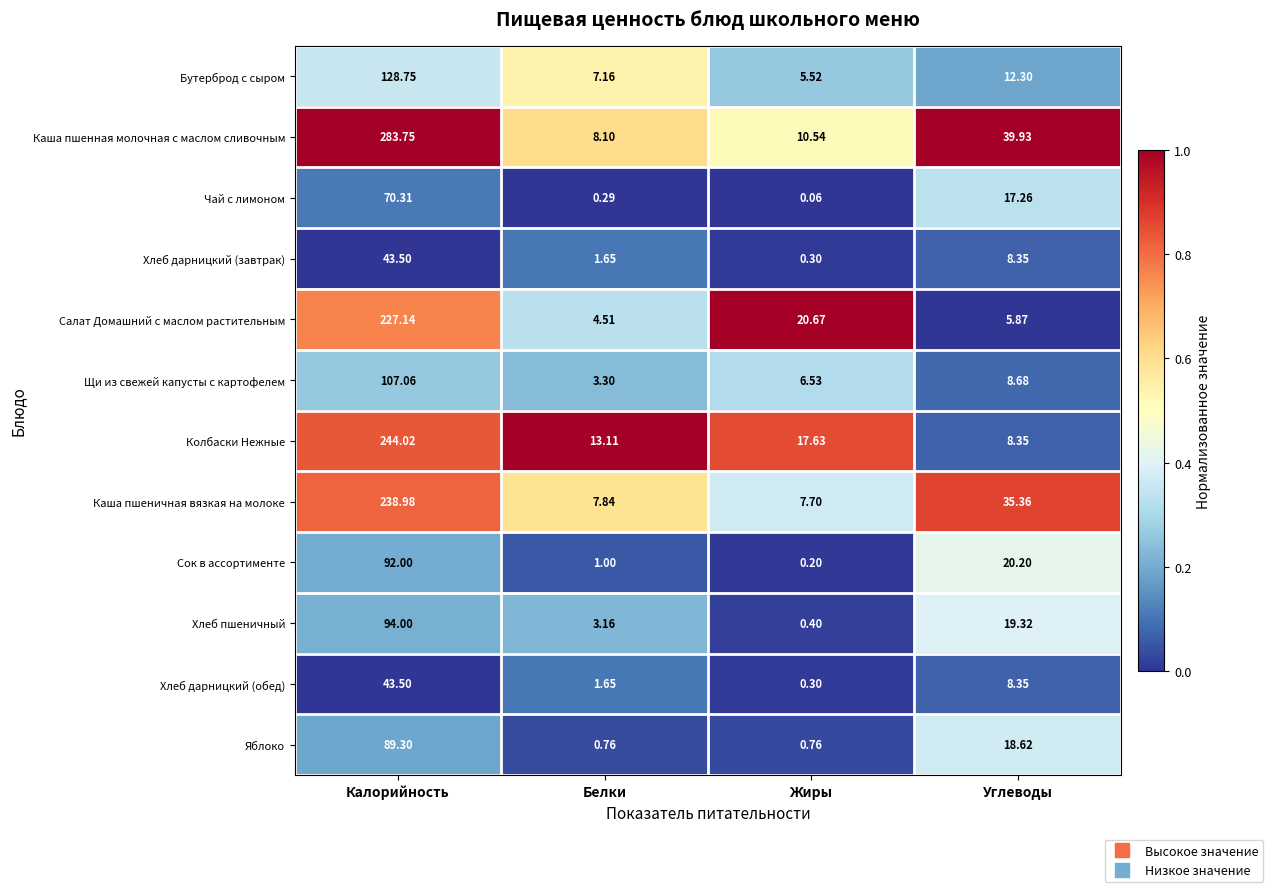

At which category is the sum across all series the highest?

Калорийность